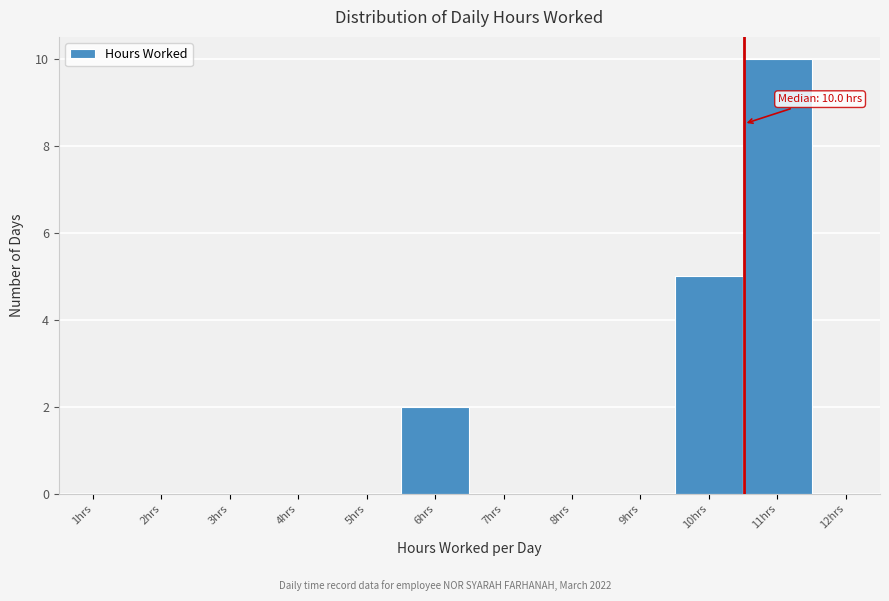

Reading right to left, what are all the values shown in this chart?

12hrs=0	11hrs=10	10hrs=5	9hrs=0	8hrs=0	7hrs=0	6hrs=2	5hrs=0	4hrs=0	3hrs=0	2hrs=0	1hrs=0